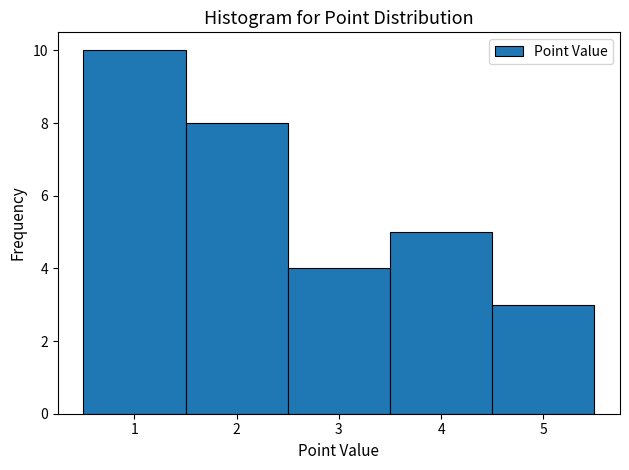

Reading left to right, transcribe this chart: for each bar, give the range it covers on the x-axis and its height. The values are not printed on the chart, so give them approximately, as read against the axis.

0.5 to 1.5: 10
1.5 to 2.5: 8
2.5 to 3.5: 4
3.5 to 4.5: 5
4.5 to 5.5: 3